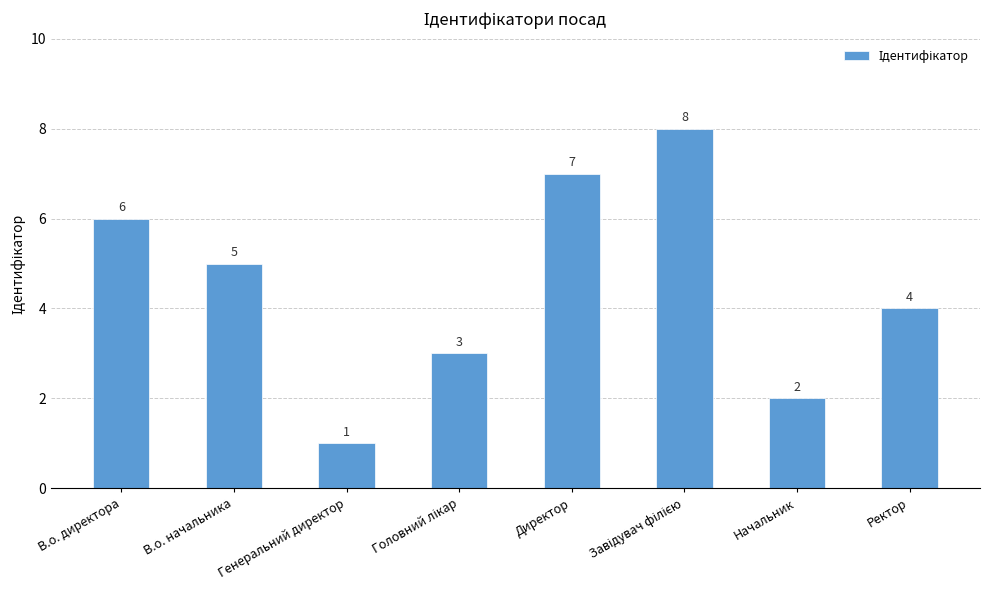

How many distinct data groups are displayed?

1